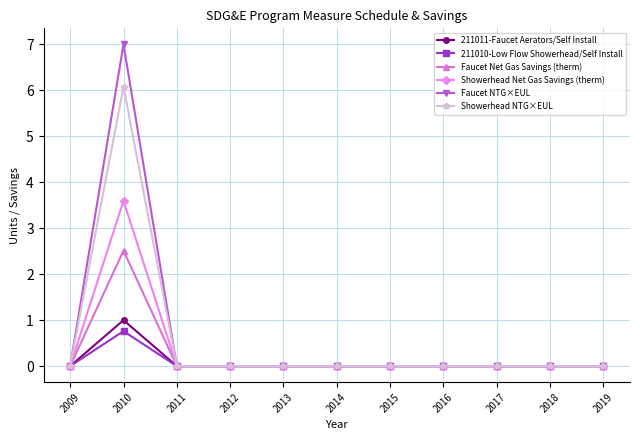

Which series has the widest spread of values?

Faucet NTG×EUL